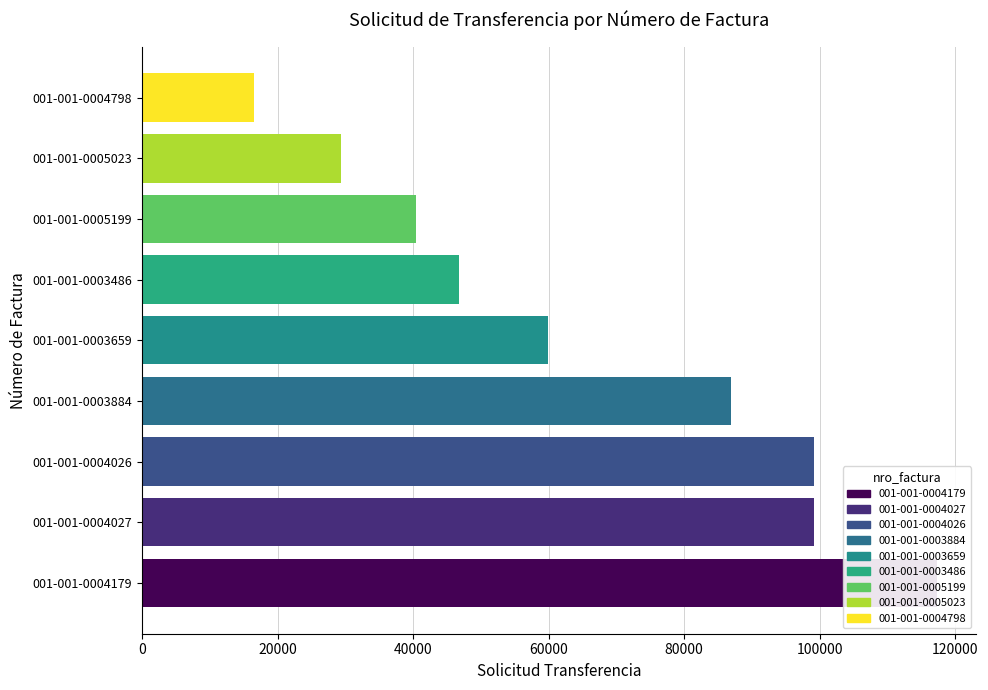

What is the average value?

66181